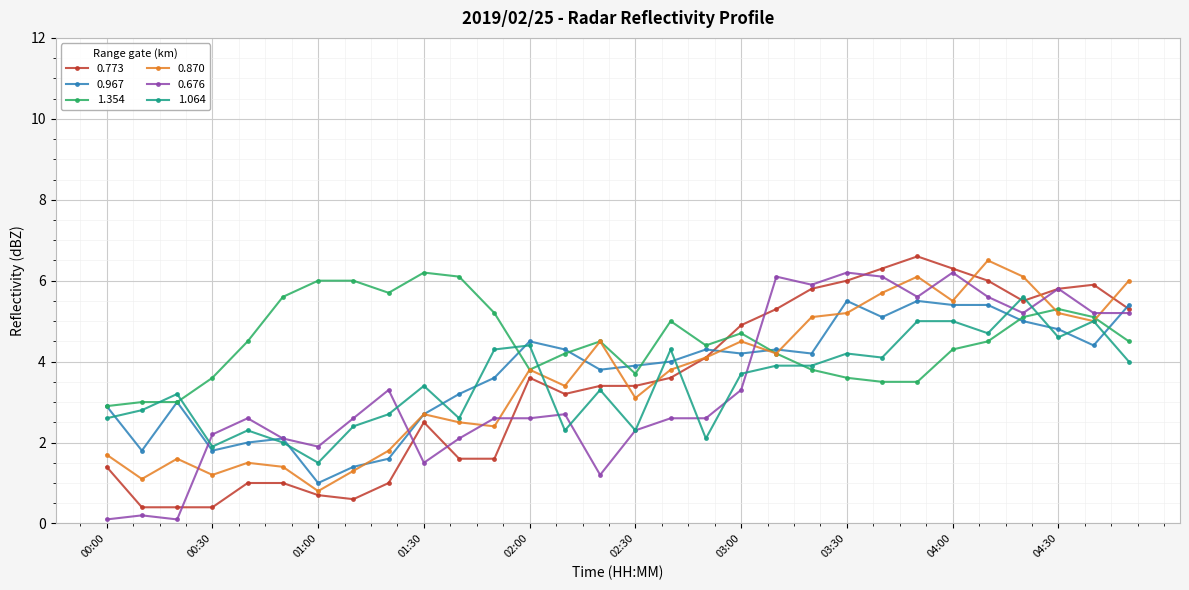

Which series has the largest range (max minus min)?

0.773